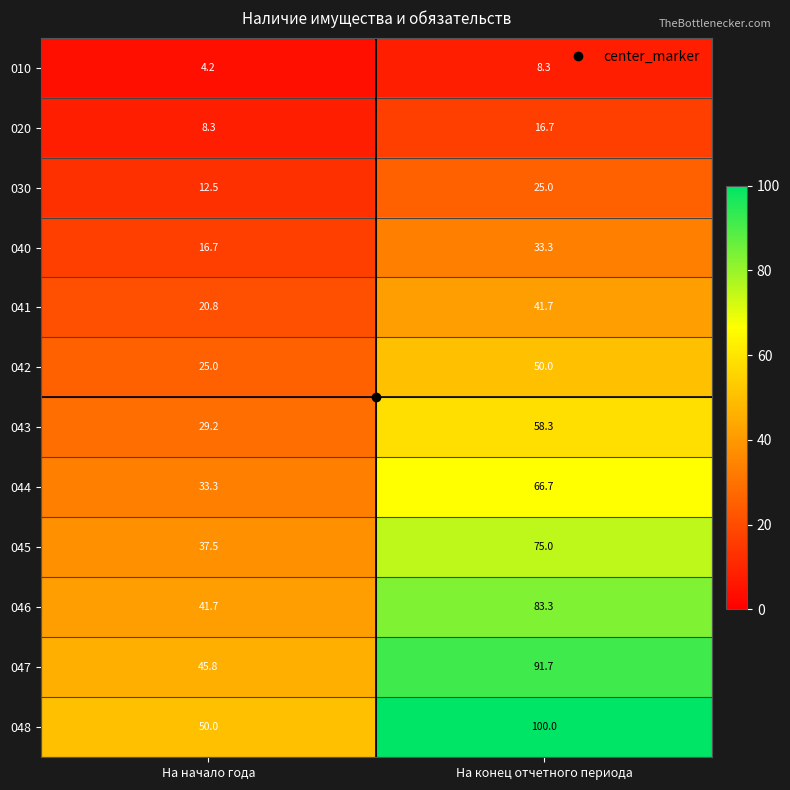

Where does the 046 series first go above 83?

На конец отчетного периода